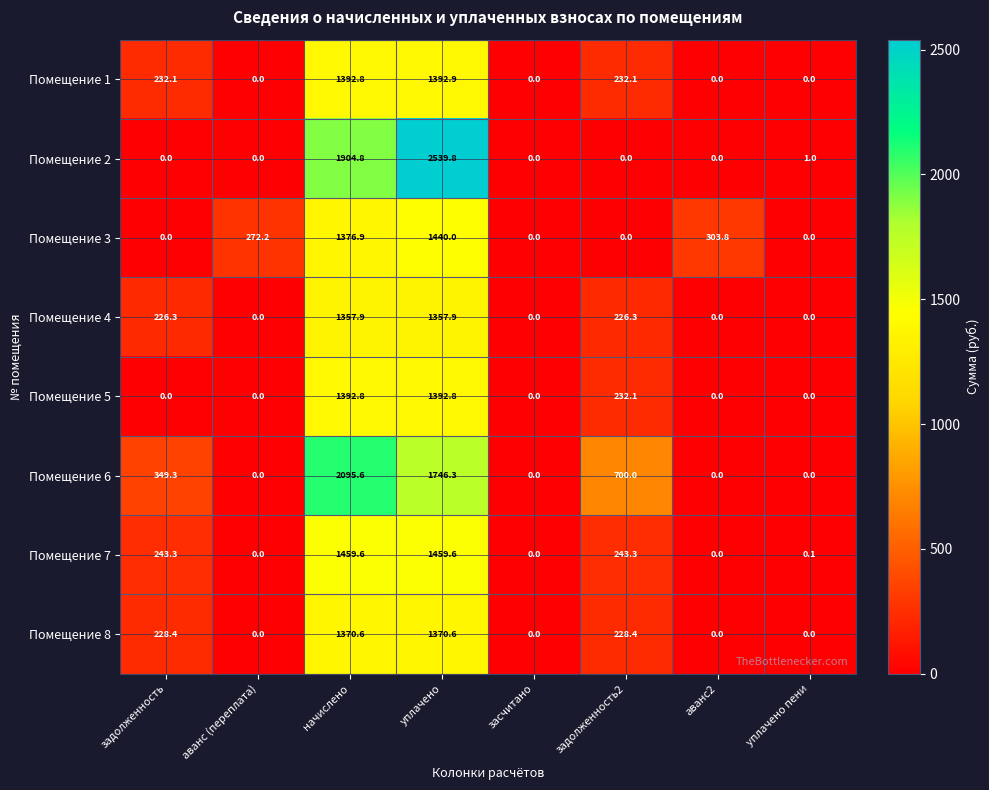

Which series has the largest range (max minus min)?

Помещение 2